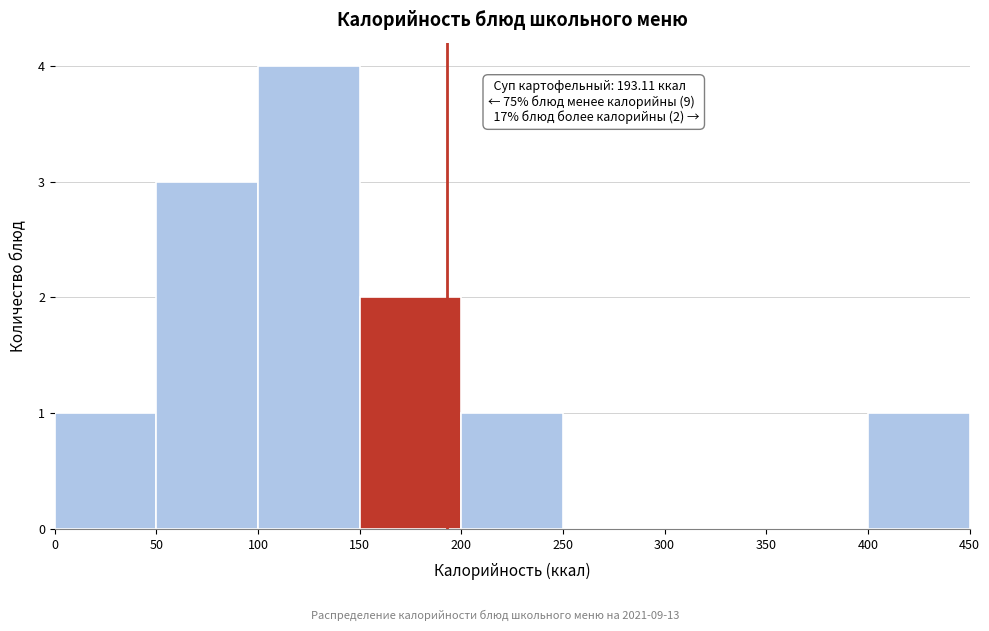

Over which range of the x-axis is the bar tallest?

100 to 150